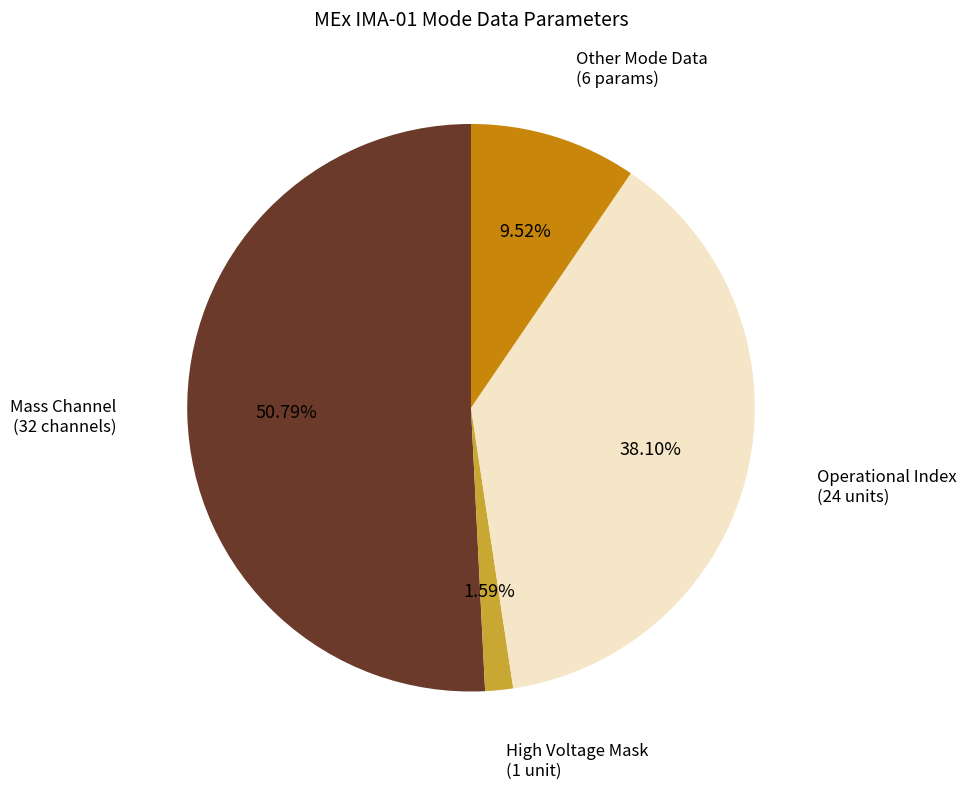

Is there a majority slice in this chart?

Yes